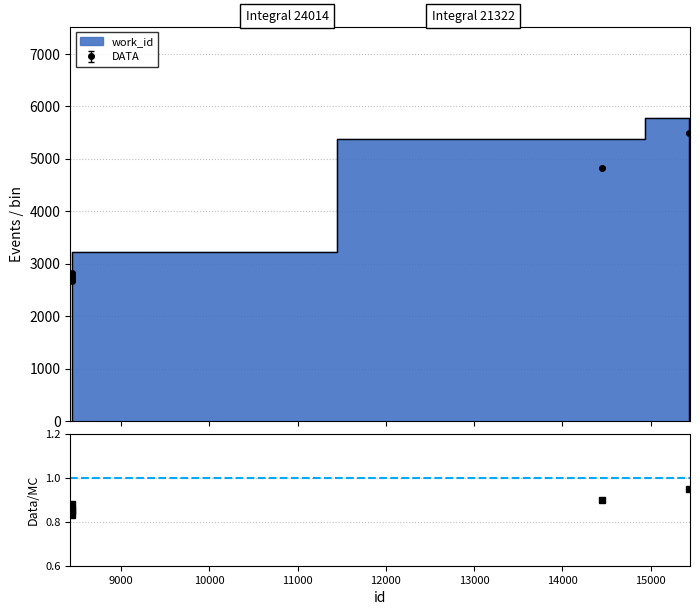

What is the value of the 3rd point from the left?

2671.9